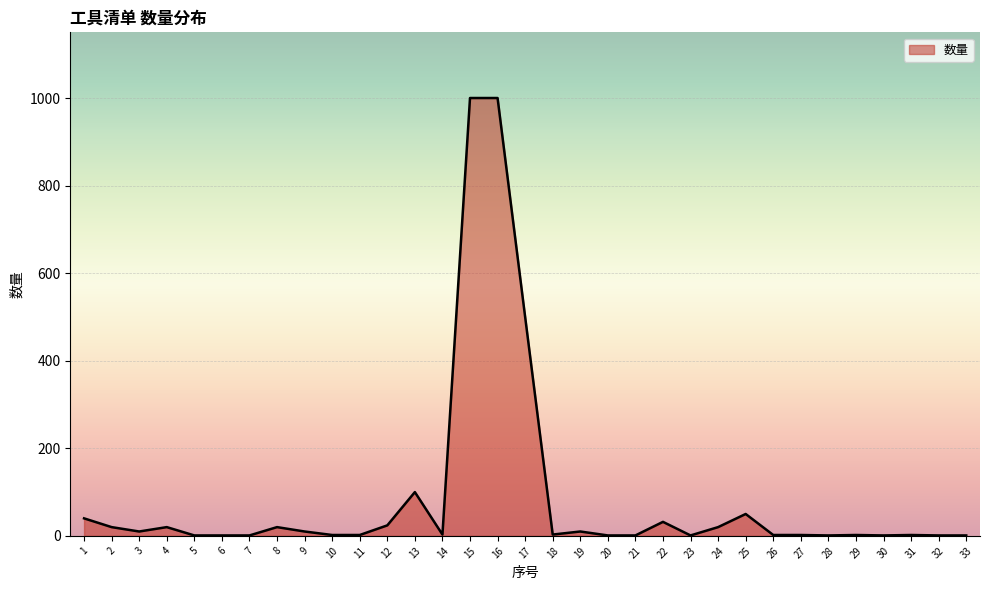

Does the chart have visible grid lines?

Yes